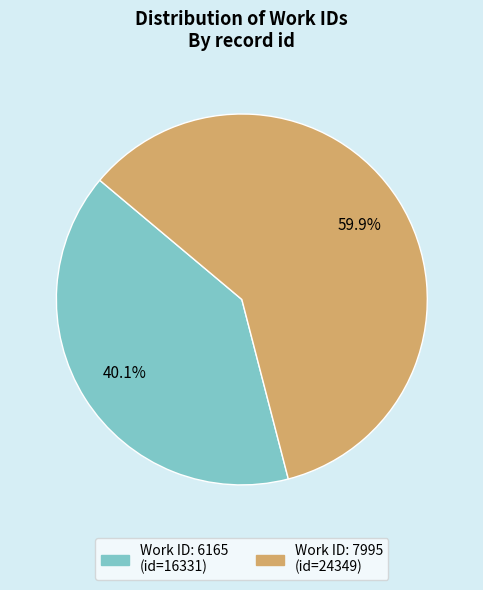

Is there any slice that represents more than half of the pie?

Yes